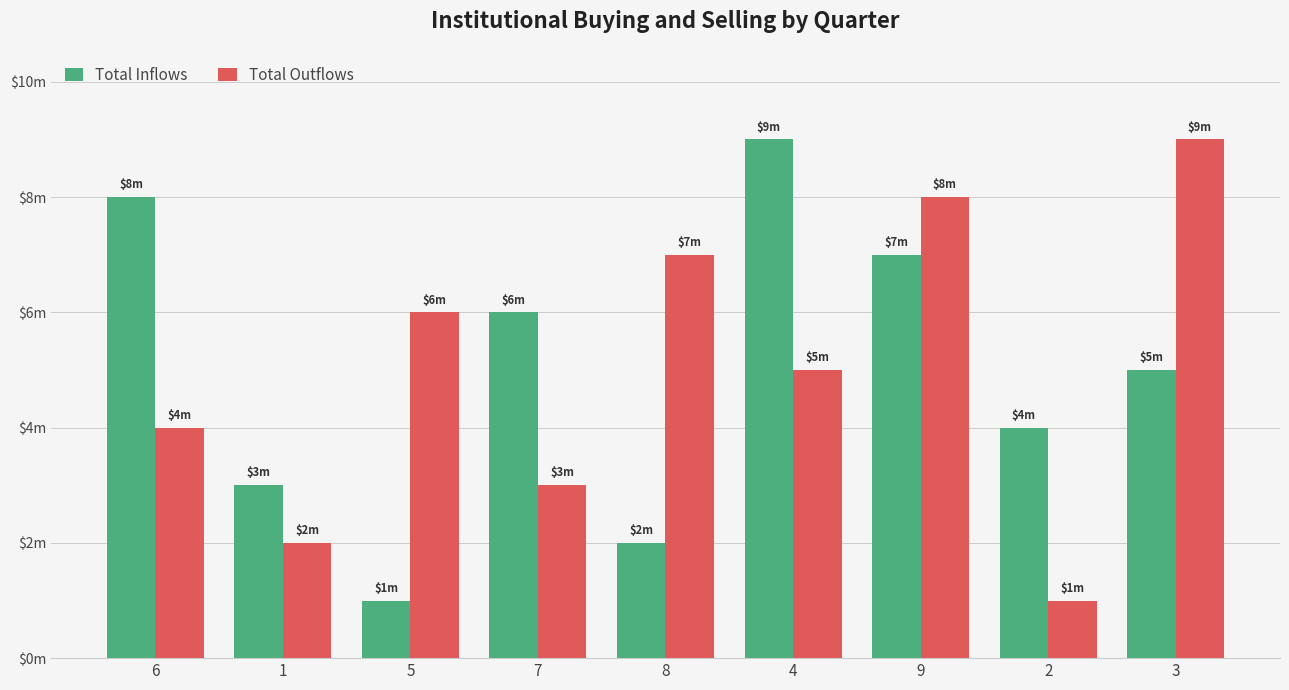

The Total Outflows series shows 1 at 2. True or false?

False